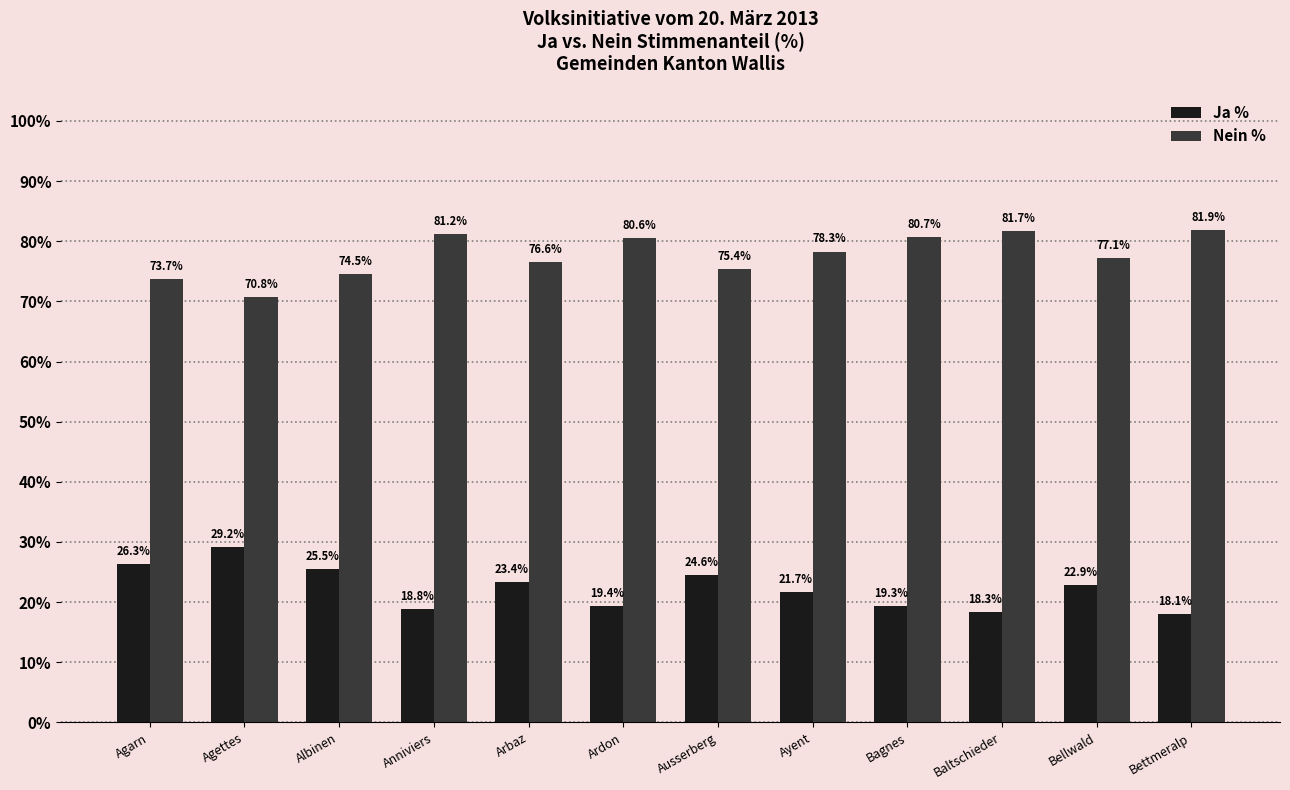

Reading left to right, list all the values displayed in this chart.

Ja %: 26.3	29.2	25.5	18.8	23.4	19.4	24.6	21.7	19.3	18.3	22.9	18.1
Nein %: 73.7	70.8	74.5	81.2	76.6	80.6	75.4	78.3	80.7	81.7	77.1	81.9